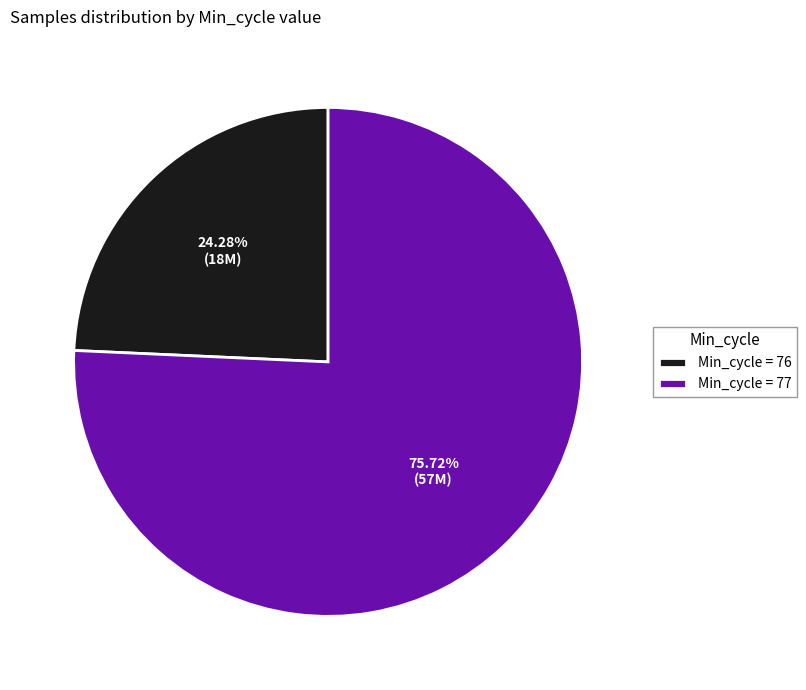

What is the ratio of the value at Min_cycle = 77 to the value at Min_cycle = 76?

3.1